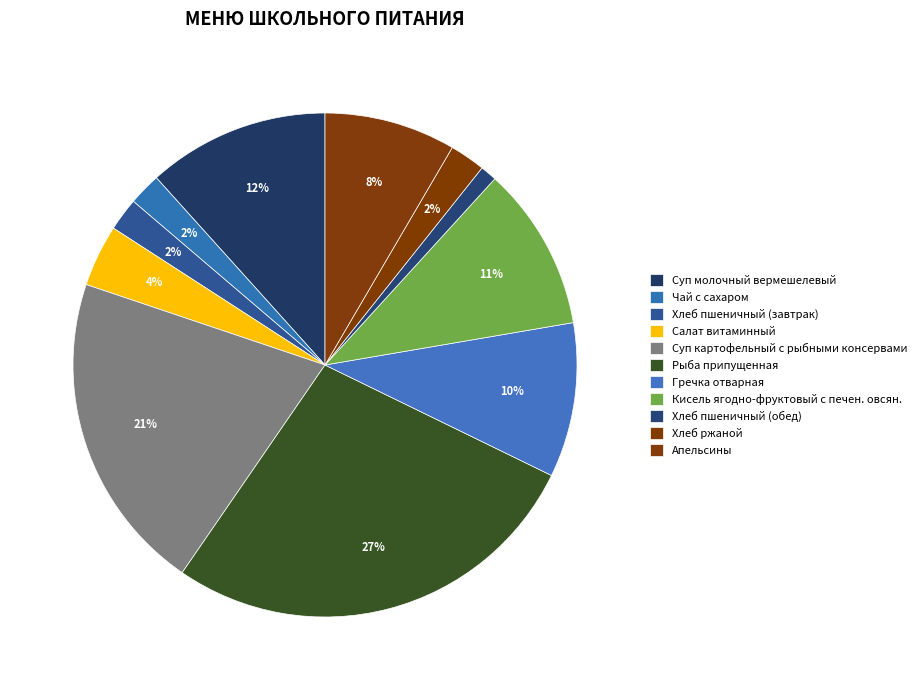

Is there a majority slice in this chart?

No